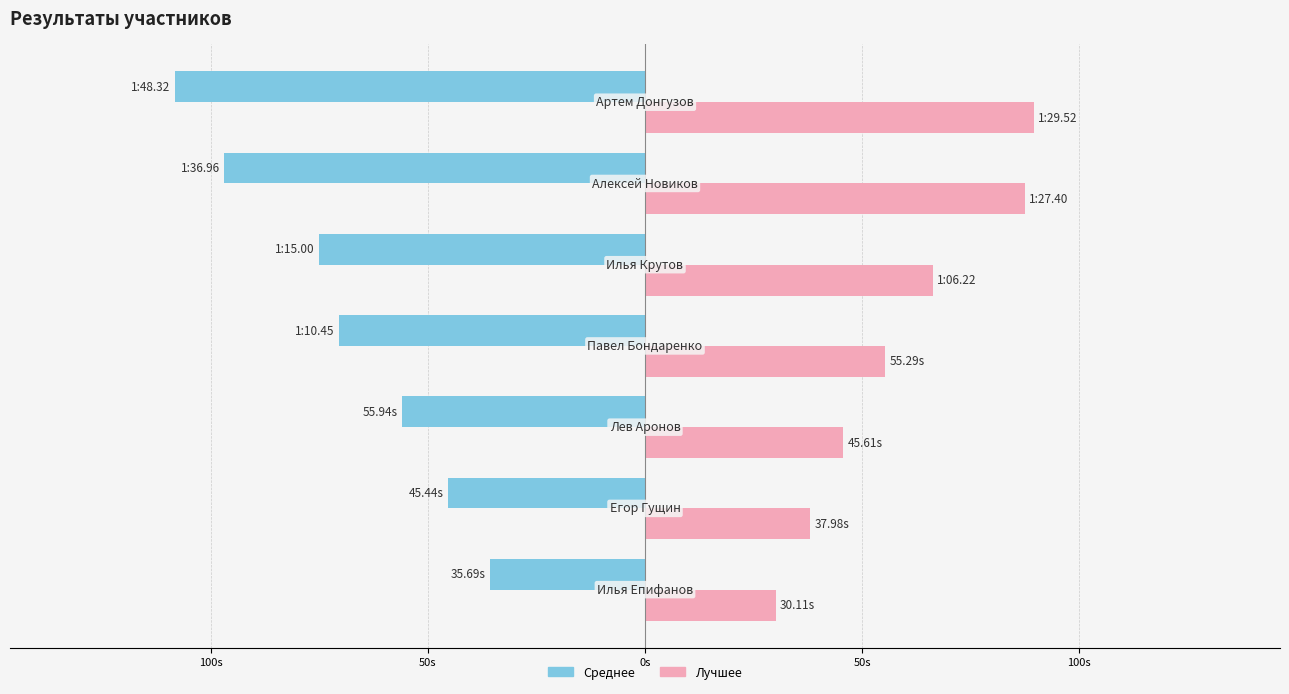

What is the difference between the maximum and minimum values in the Лучшее series?

59.4